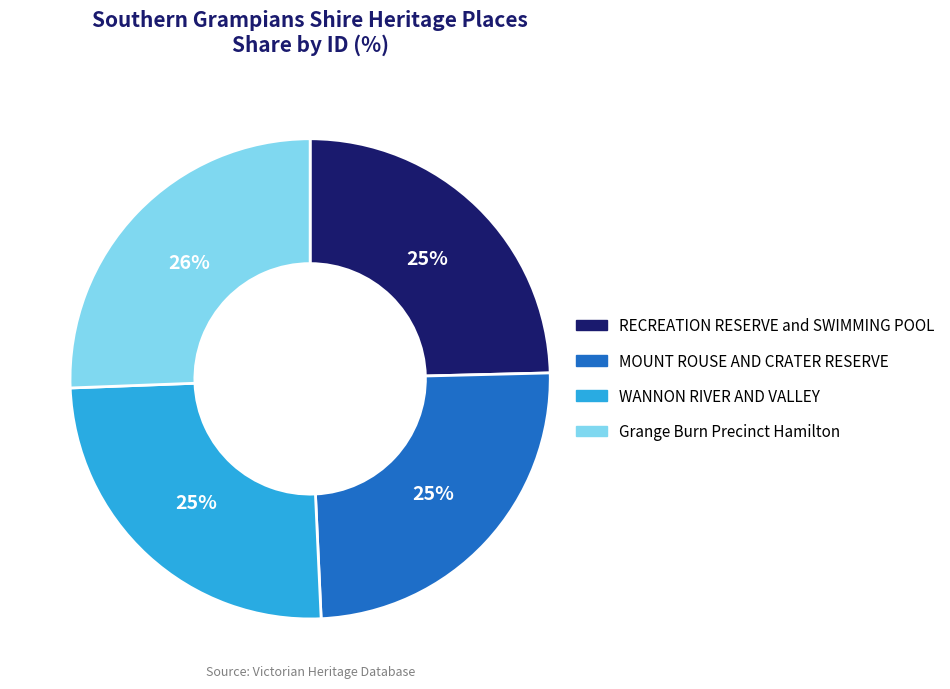

What is the ratio of the value at RECREATION RESERVE and SWIMMING POOL to the value at WANNON RIVER AND VALLEY?

1.0